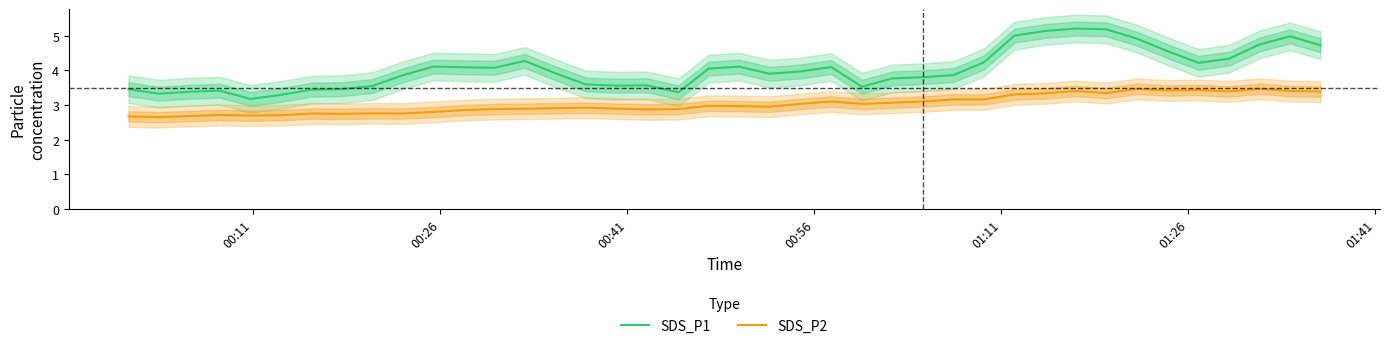

Reading left to right, list all the values displayed in this chart.

SDS_P1: 3.5	3.3	3.4	3.4	3.2	3.3	3.4	3.5	3.5	3.9	4.1	4.1	4.1	4.3	3.9	3.6	3.6	3.6	3.4	4.0	4.1	3.9	4.0	4.1	3.5	3.8	3.8	3.9	4.2	5.0	5.1	5.2	5.2	4.9	4.6	4.2	4.3	4.7	5.0	4.7
SDS_P2: 2.7	2.6	2.7	2.7	2.7	2.7	2.8	2.7	2.8	2.8	2.8	2.9	2.9	2.9	2.9	2.9	2.9	2.9	2.9	3.0	3.0	3.0	3.0	3.1	3.0	3.1	3.1	3.2	3.2	3.3	3.3	3.4	3.3	3.5	3.4	3.4	3.4	3.5	3.4	3.4